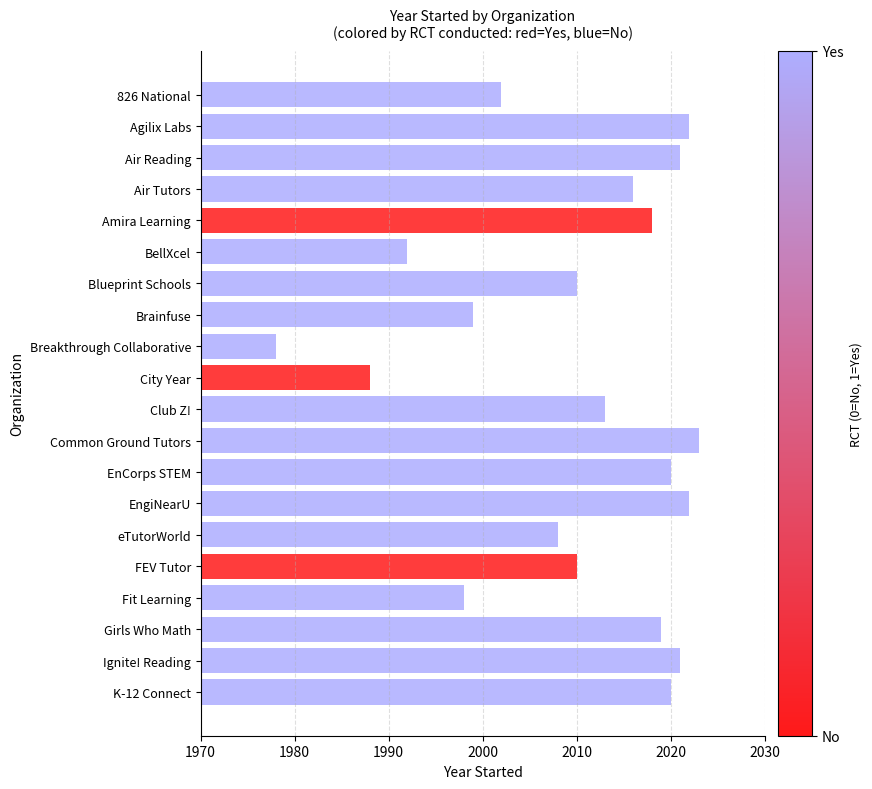

What is the difference between the values at Girls Who Math and FEV Tutor?

9